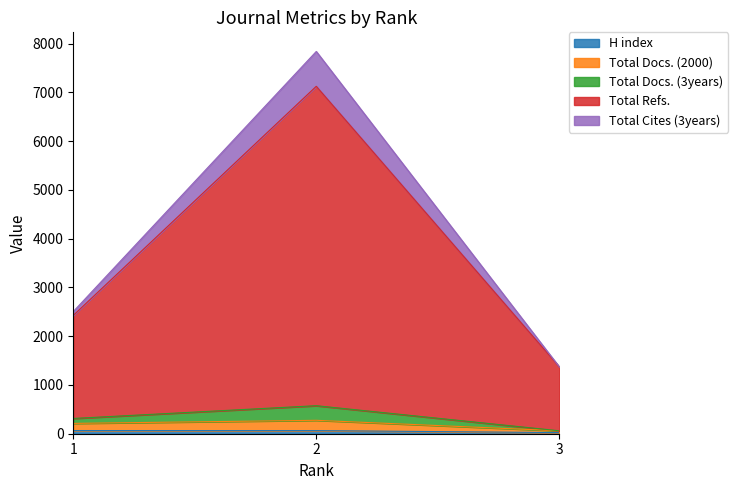

The value of H index at 1 is 65. True or false?

True